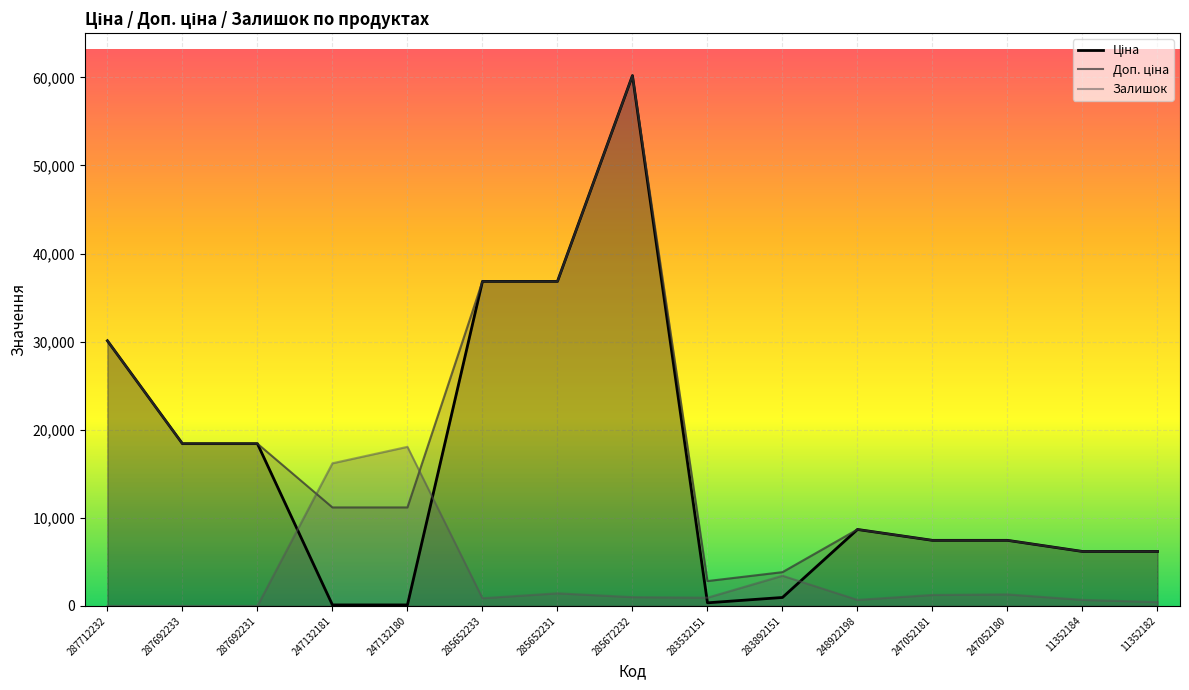

At which label does Доп. ціна first exceed 11182?

287712232